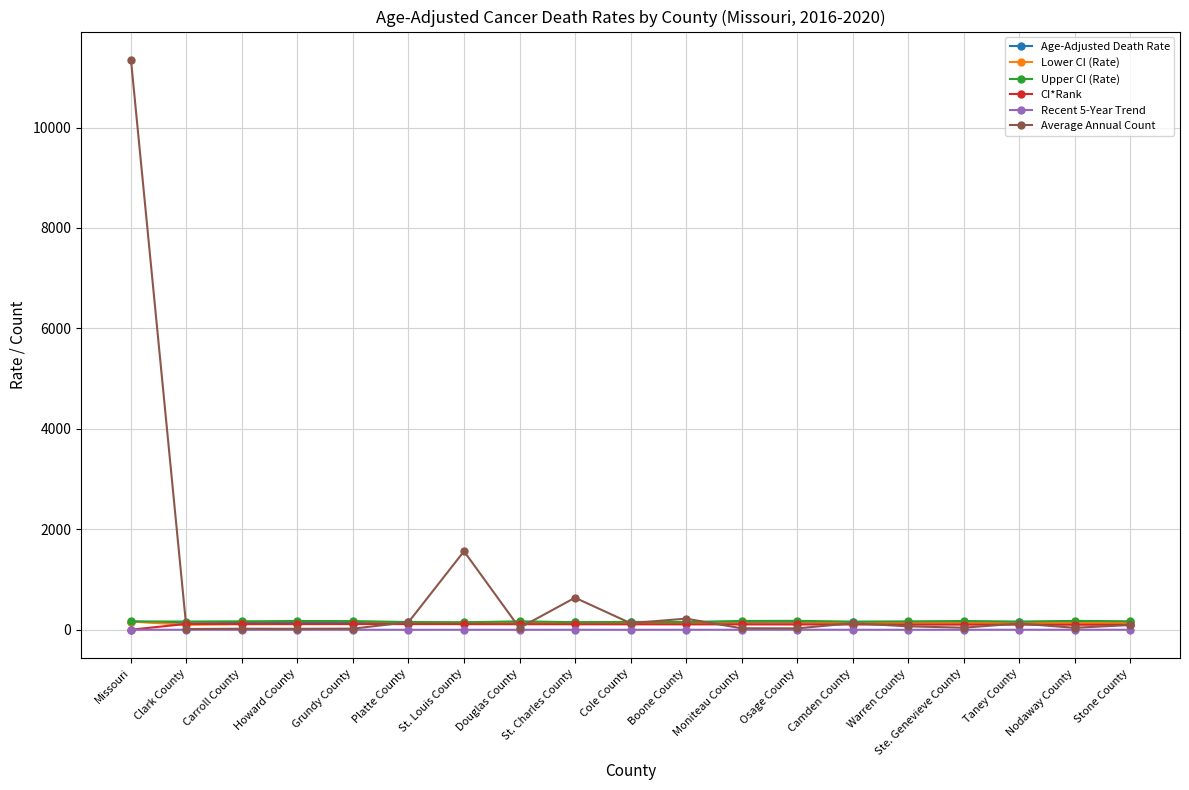

What is the maximum value shown in the chart?

11344.0